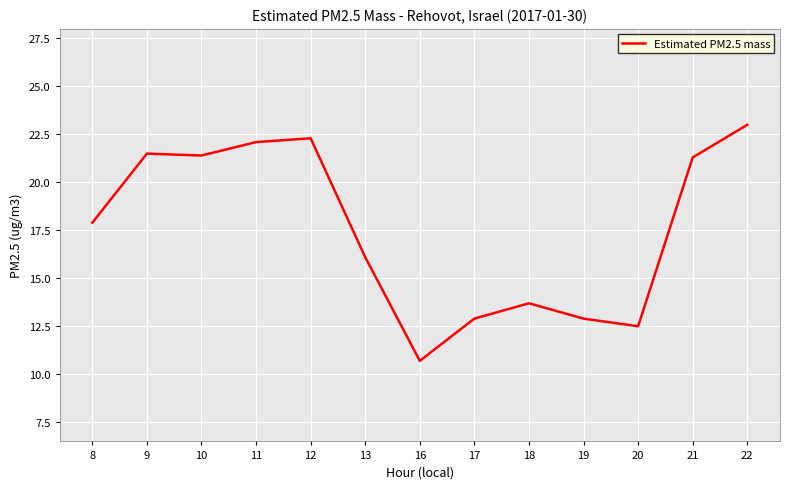

Is it true that the value at 22 is 23.0?

True